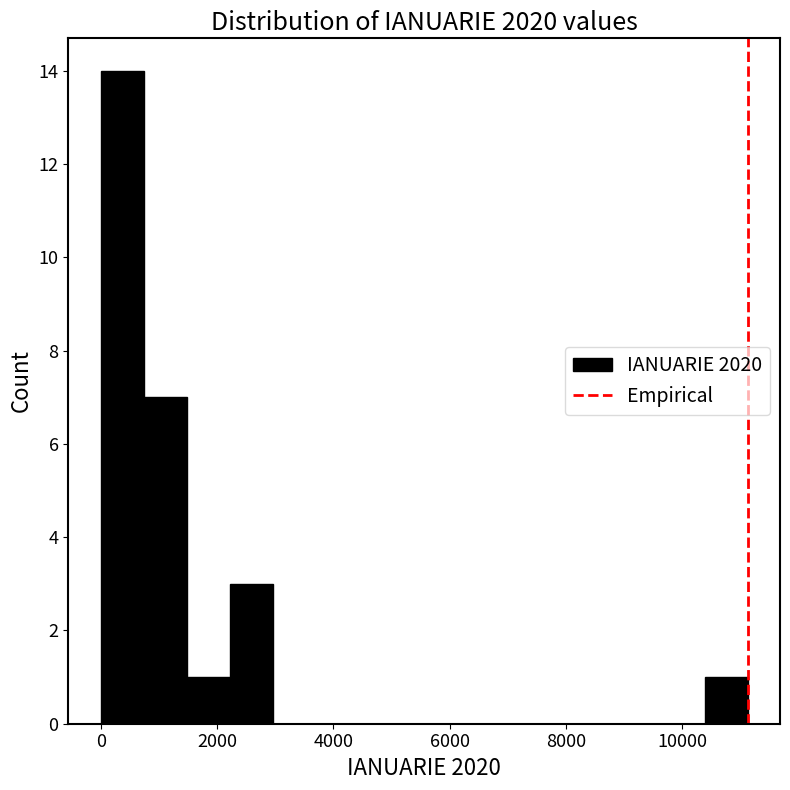

Around what value on the x-axis is the tallest bar? Give the approximate position of its centre, as read against the axis.

400